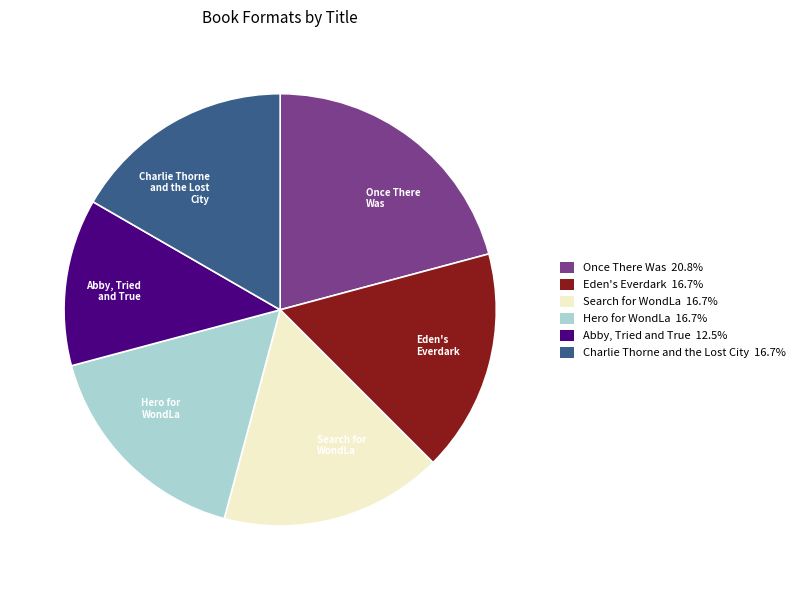

Which slice is the largest?

Once There Was